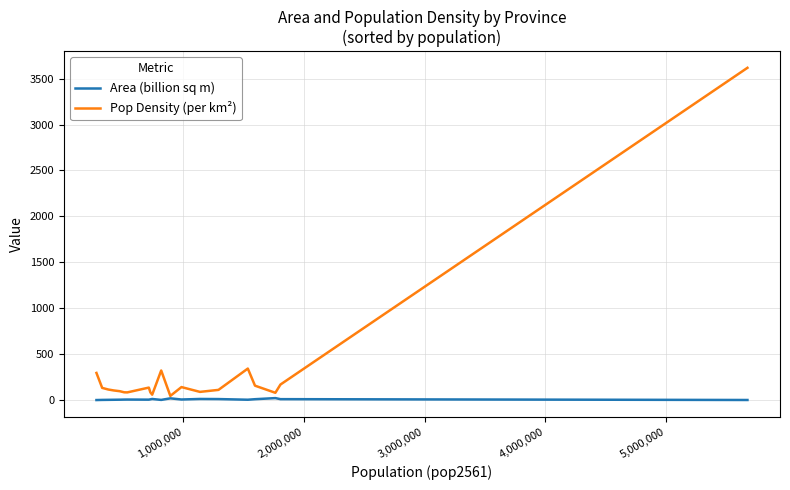

List the series in order of their overall mean, lowest first.

Area (billion sq m), Pop Density (per km²)